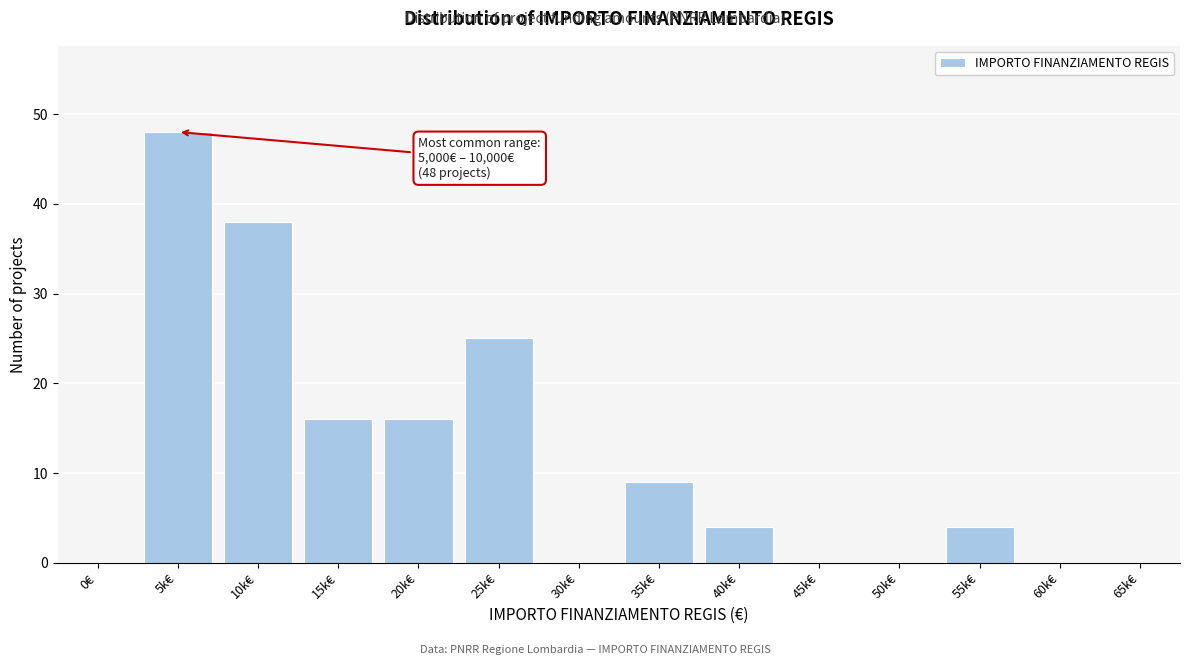

Reading right to left, list all the values displayed in this chart.

65k€=0	60k€=0	55k€=4	50k€=0	45k€=0	40k€=4	35k€=9	30k€=0	25k€=25	20k€=16	15k€=16	10k€=38	5k€=48	0€=0